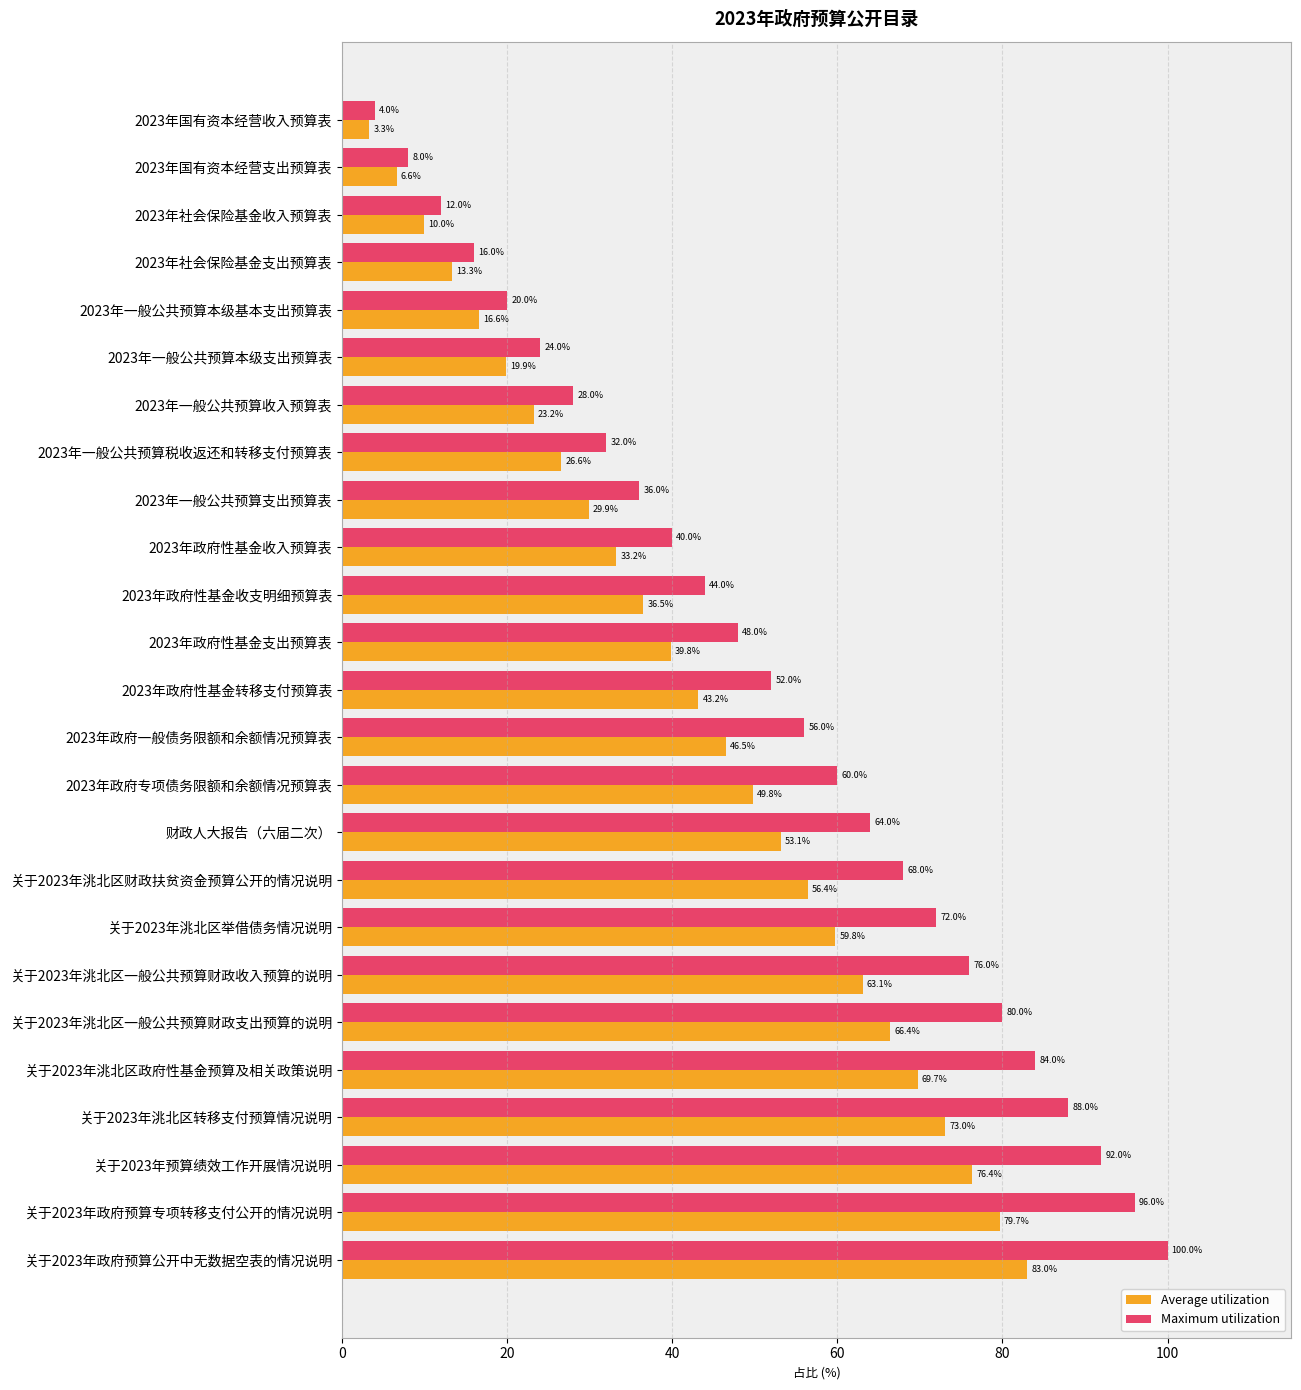

The Maximum utilization series shows 78.9 at 2023年政府性基金收支明细预算表. True or false?

False